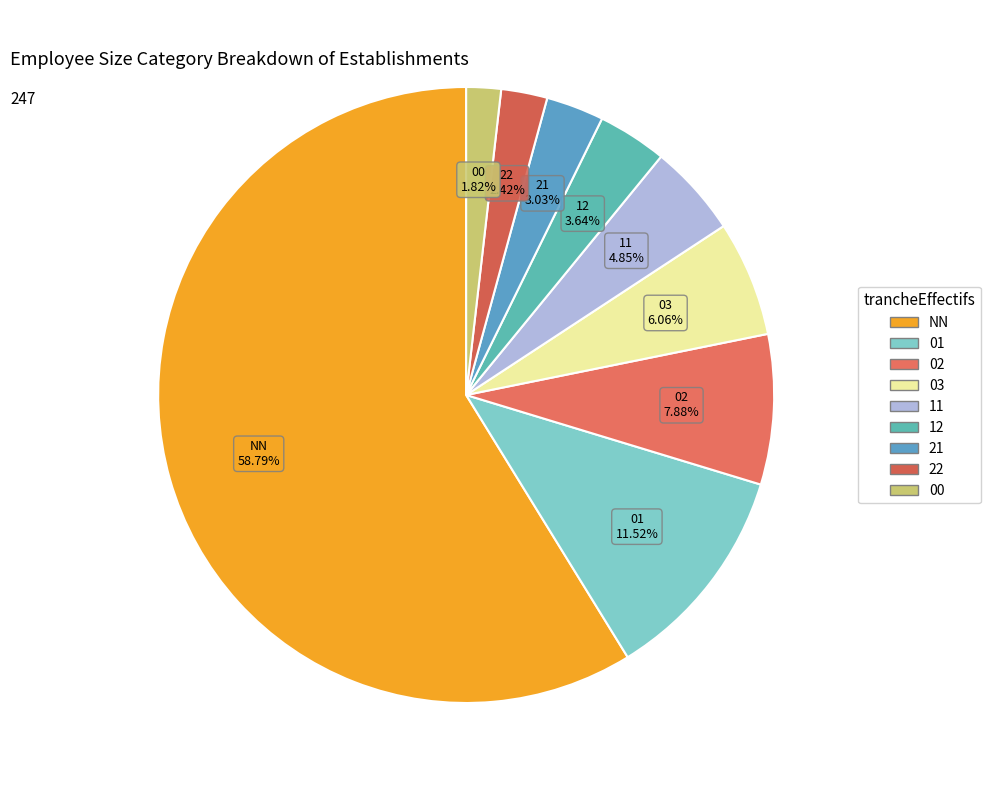

To the nearest percent, what is the difference between the 22 and 21 slice percentages?

1%